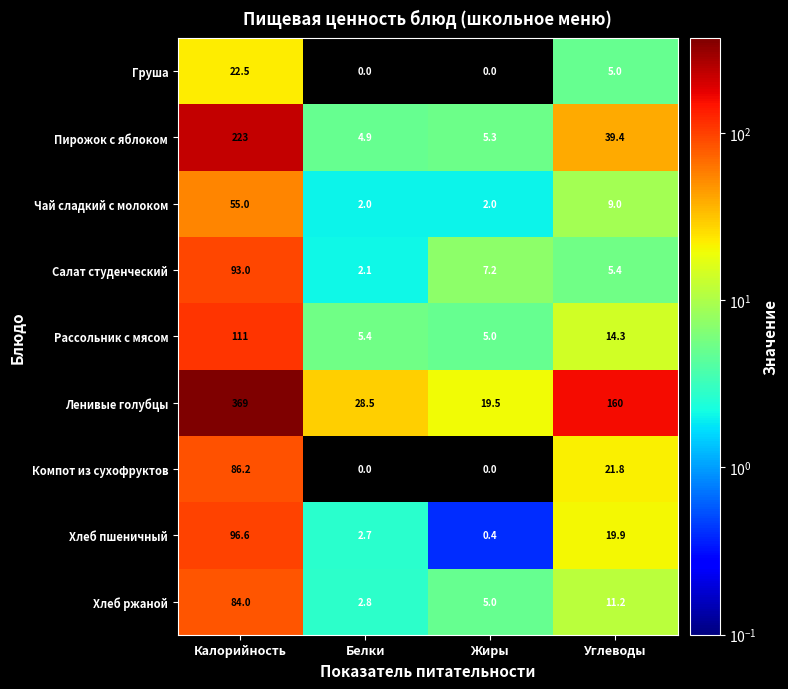

What is the approximate value of Рассольник с мясом at Жиры?

5.0